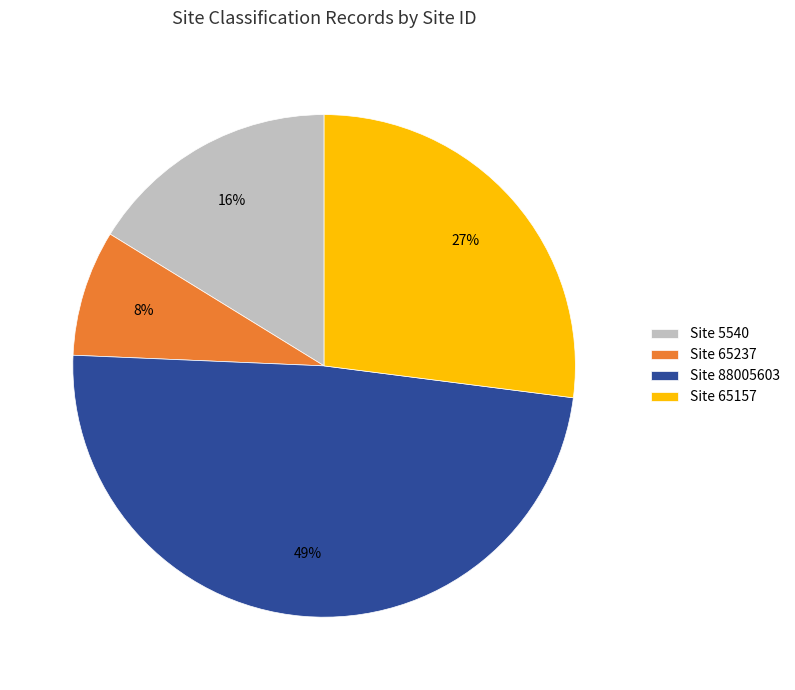

Combined, do Site 65157 and Site 65237 account for over 50%?

No